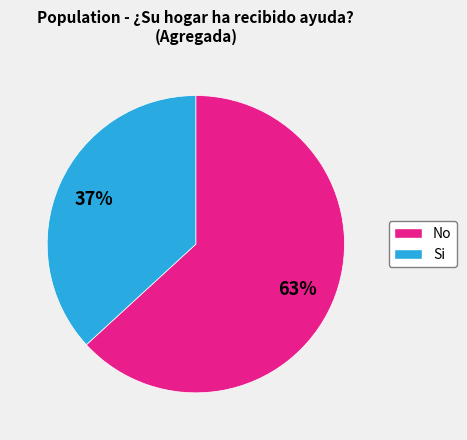

Is the sum of No and Si greater than half?

Yes